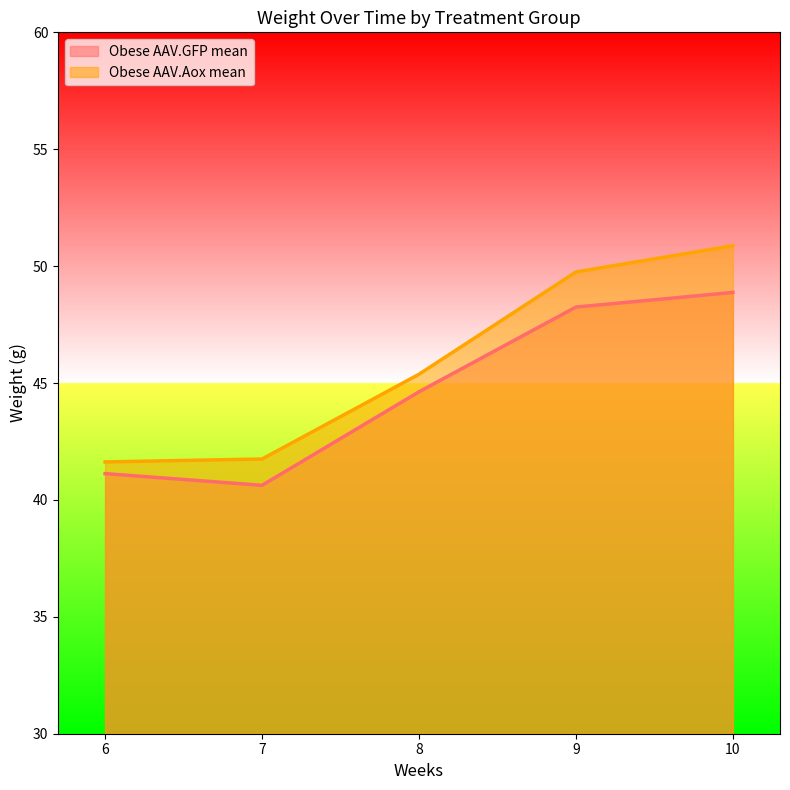

At which label does Obese AAV.GFP mean first exceed 44?

8